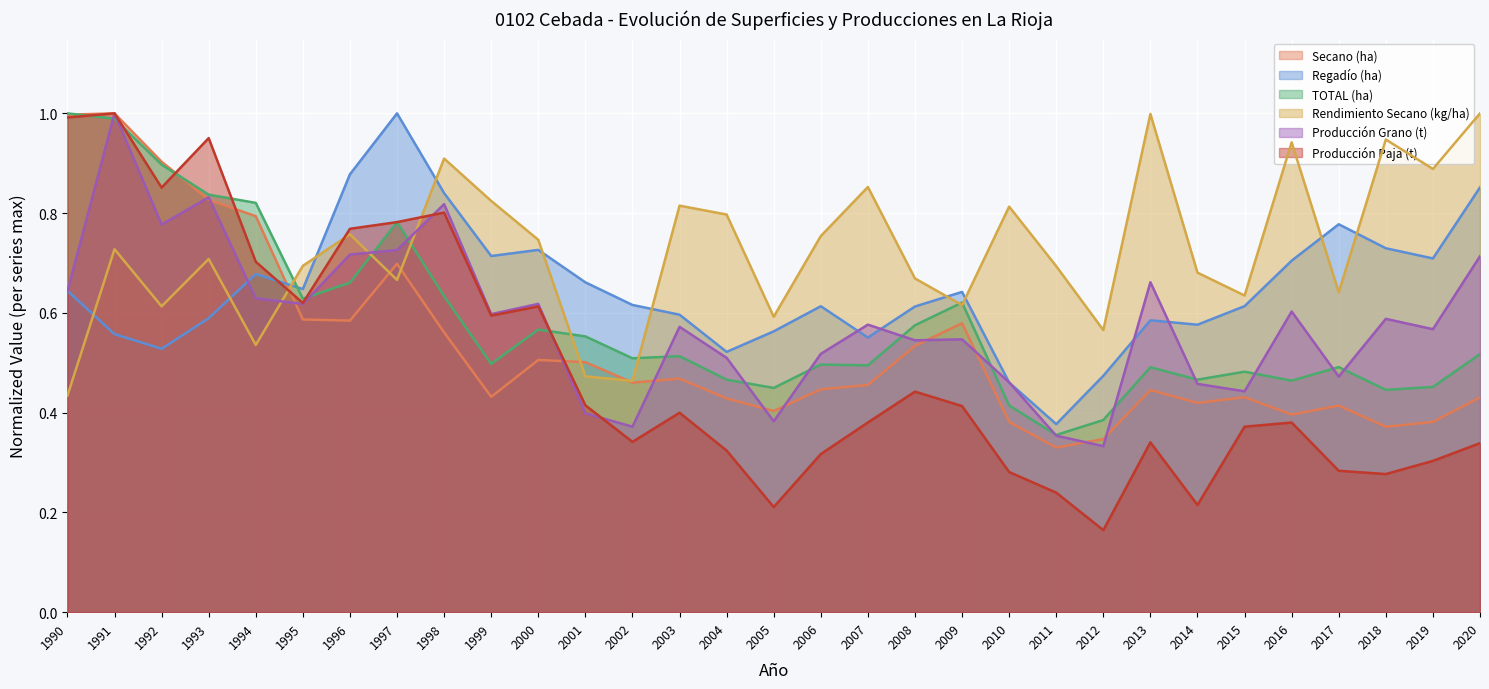

Between 1992 and 2015, which series saw the biggest shift?

Producción Paja (t)